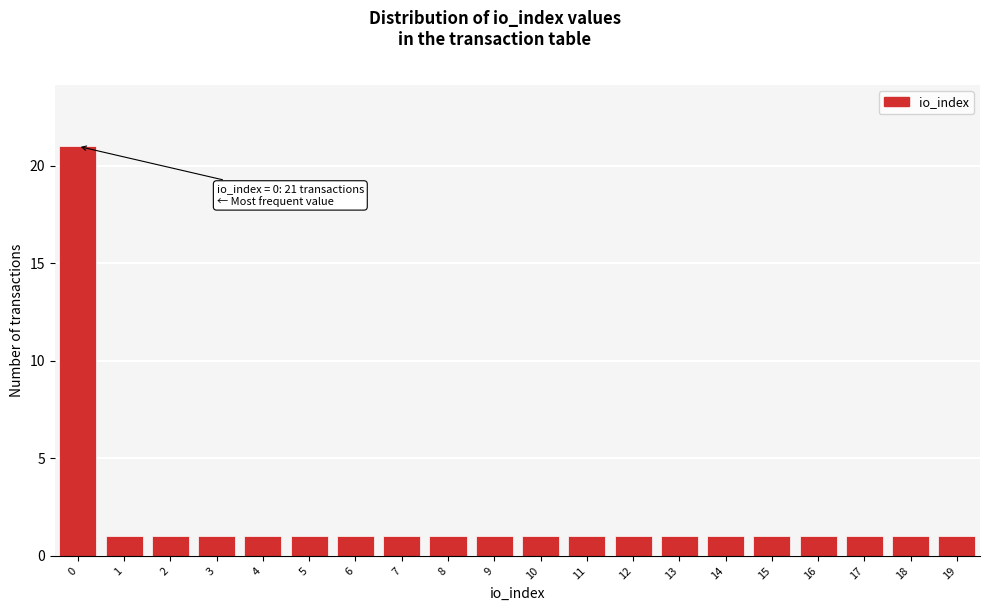

Reading left to right, list all the values displayed in this chart.

21	1	1	1	1	1	1	1	1	1	1	1	1	1	1	1	1	1	1	1